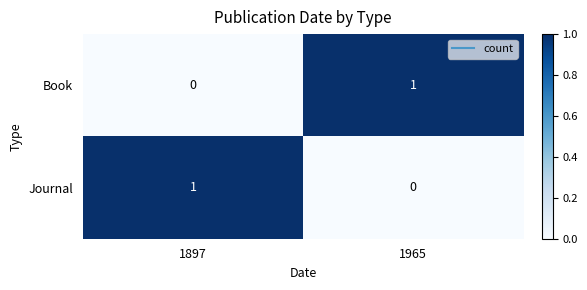

At how many categories does at least one series exceed 0?

2